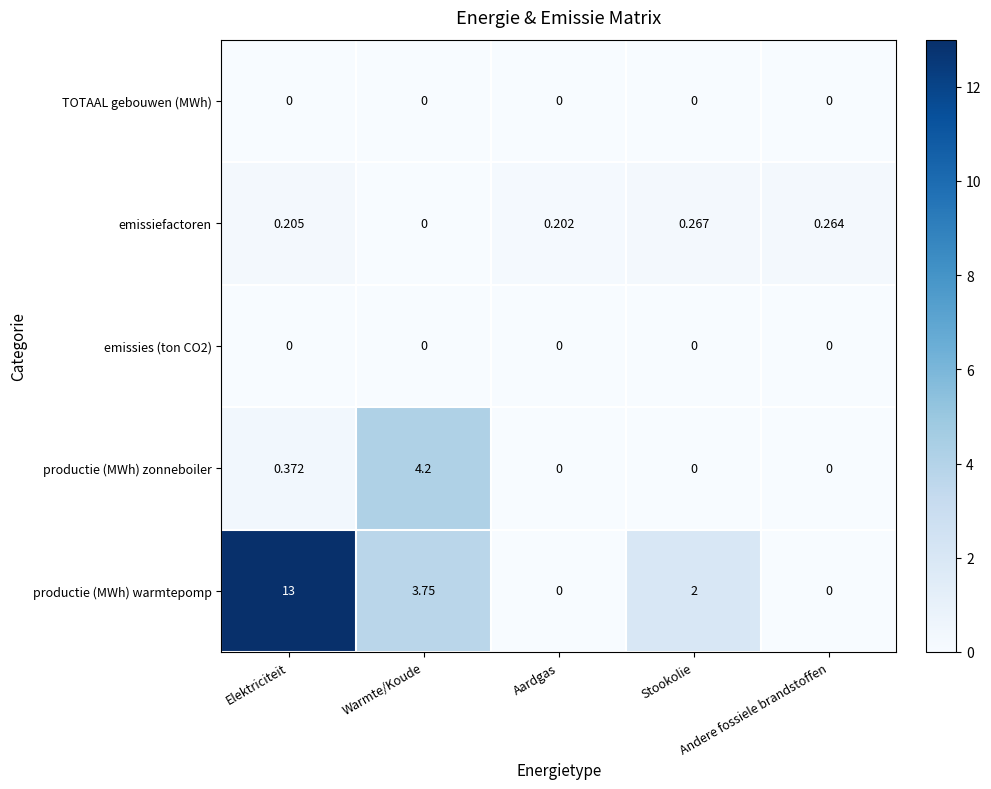

List the labels in order of emissiefactoren value, smallest first.

Warmte/Koude, Aardgas, Elektriciteit, Andere fossiele brandstoffen, Stookolie